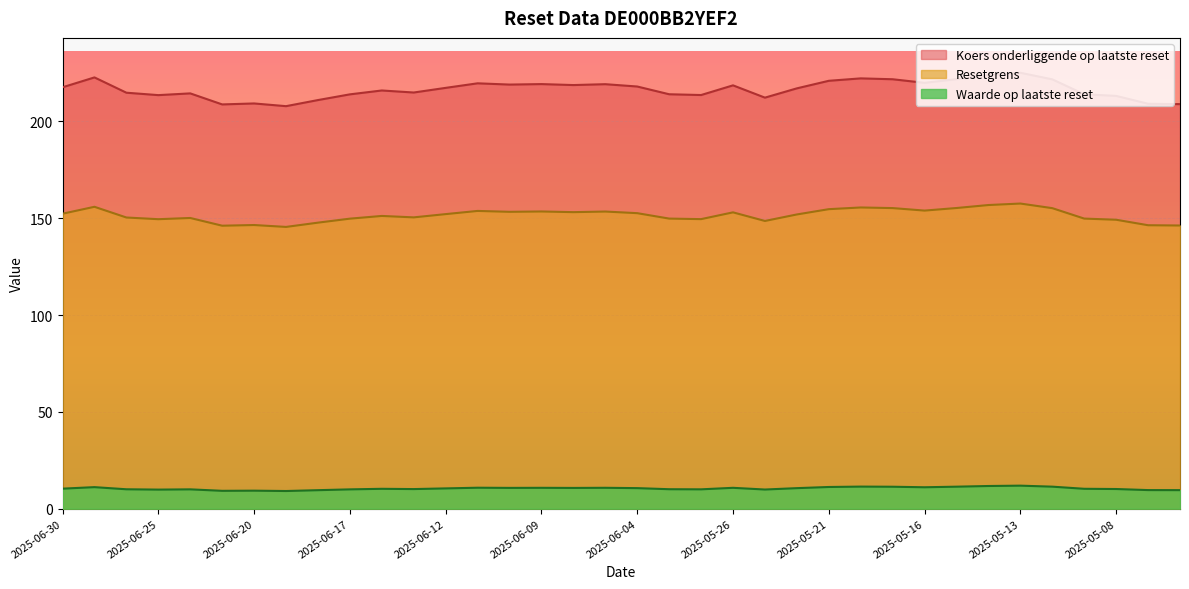

What is the lowest value of the Resetgrens series?

145.5